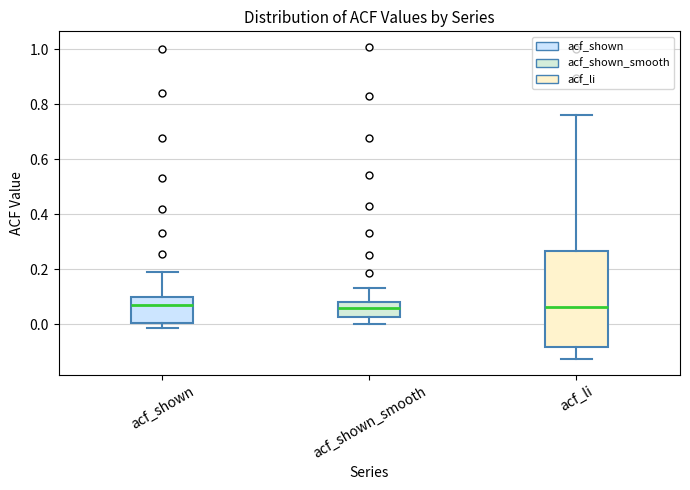

Reading left to right, read every box against the y-axis: the position of its median line, the range the box covers, and the ends of its whiskers. The values are not printed on the chart, so give them approximately, as read against the axis.

acf_shown: median 0.08, box 0.00 to 0.10, whiskers -0.02 to 0.20
acf_shown_smooth: median 0.06, box 0.02 to 0.08, whiskers 0.00 to 0.14
acf_li: median 0.06, box -0.08 to 0.26, whiskers -0.12 to 0.76